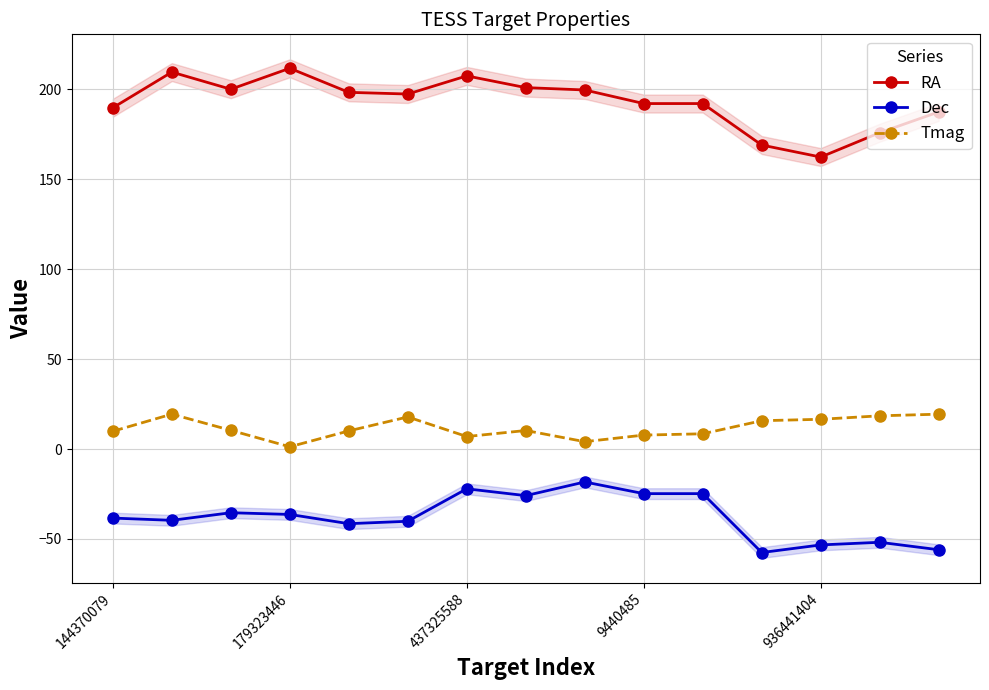

True or false: RA and Dec cross at least once.

False